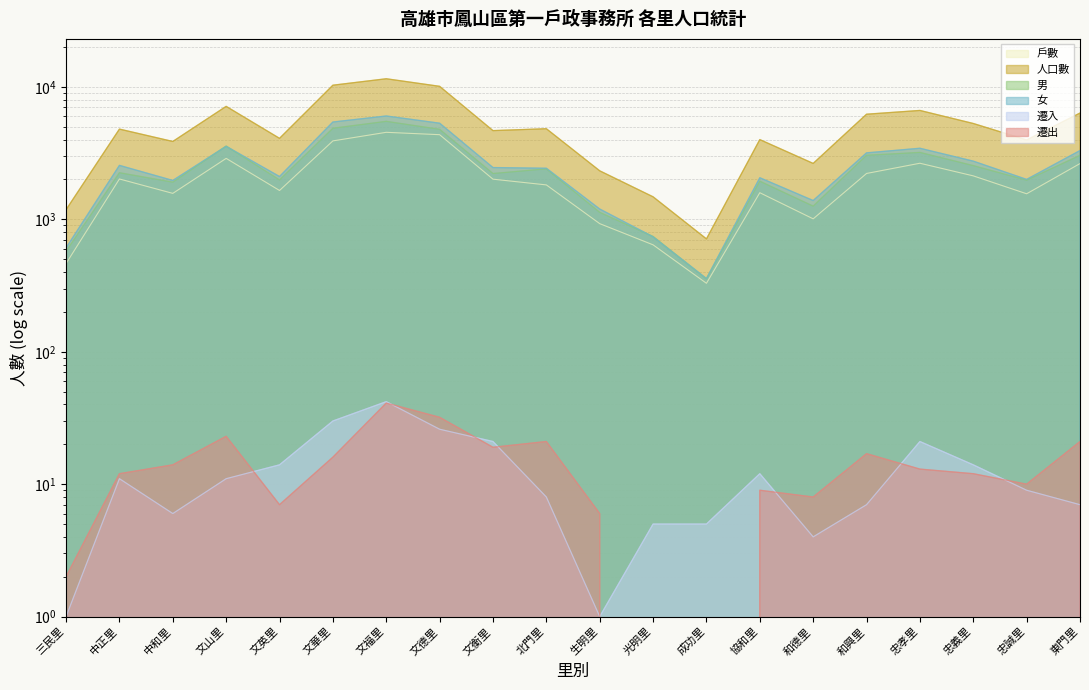

True or false: 女 and 戶數 cross at least once.

False